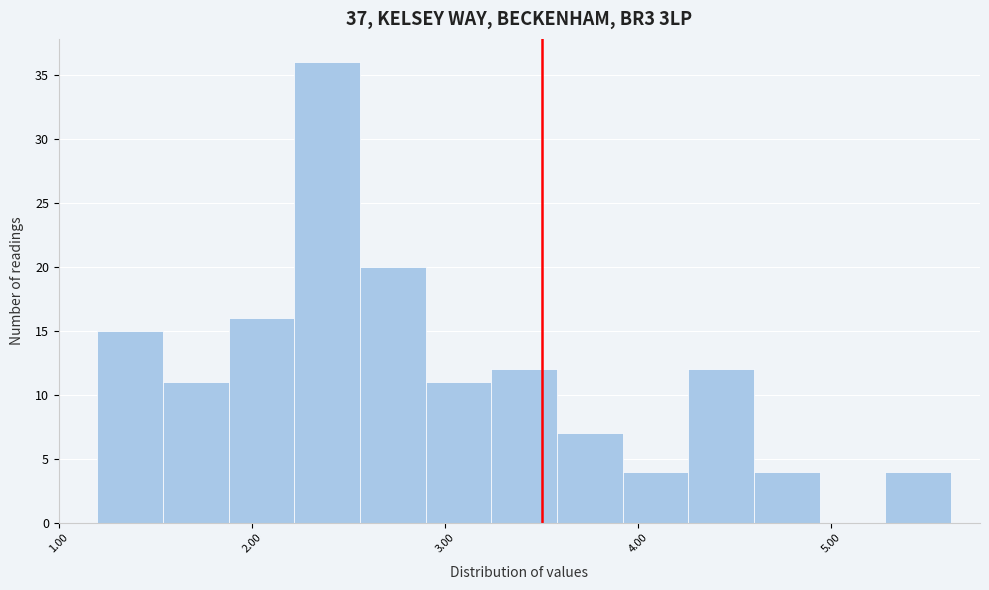

Around what value on the x-axis is the tallest bar? Give the approximate position of its centre, as read against the axis.

2.4